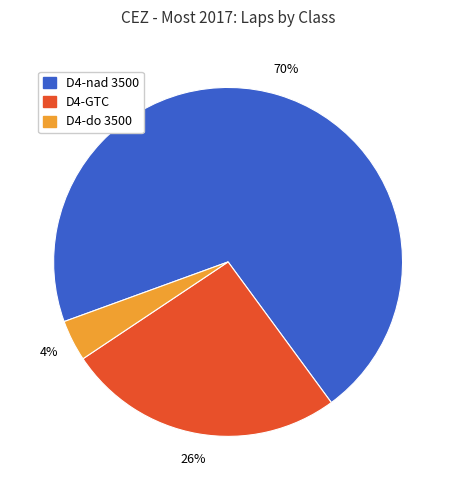

To the nearest percent, what is the average slice percentage?

33%